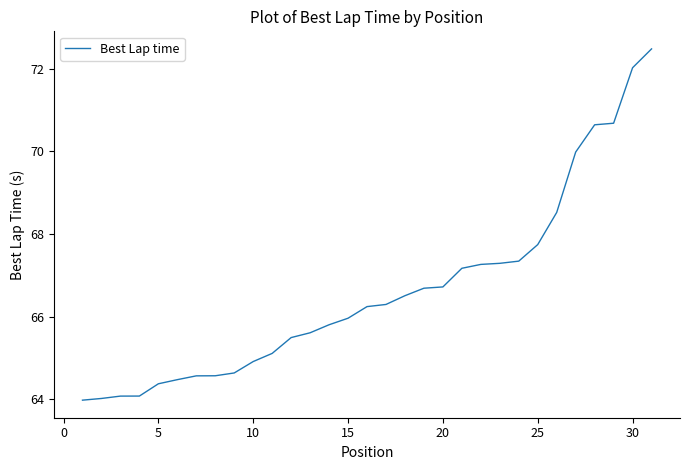

What is the difference between the maximum and minimum values?

8.5